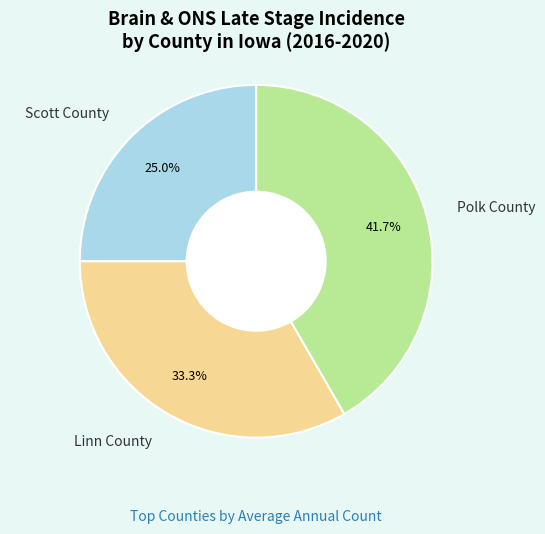

What is the ratio of the value at Scott County to the value at Polk County?

0.6